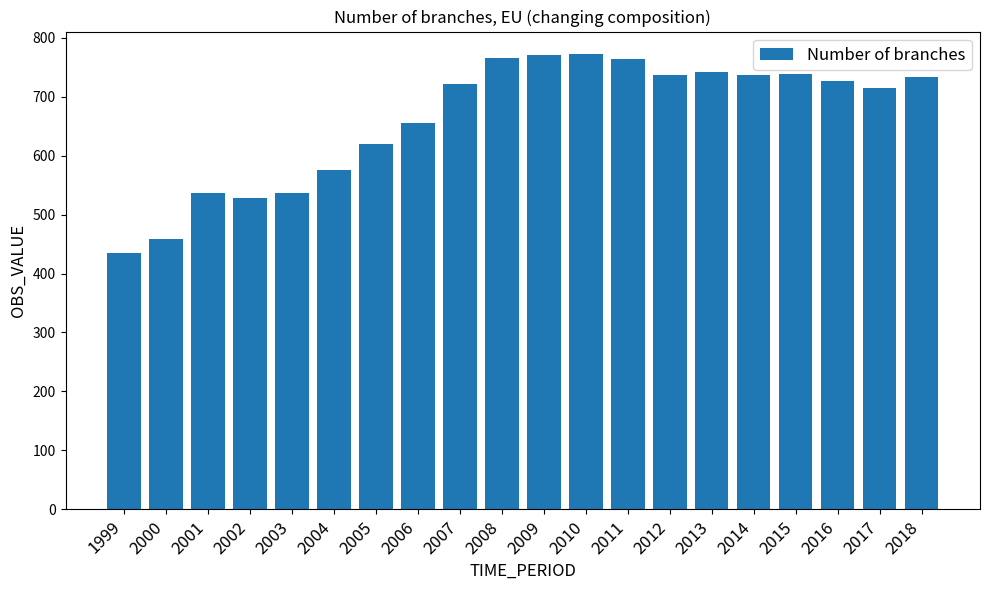

What is the value of the 20th bar from the left?

733